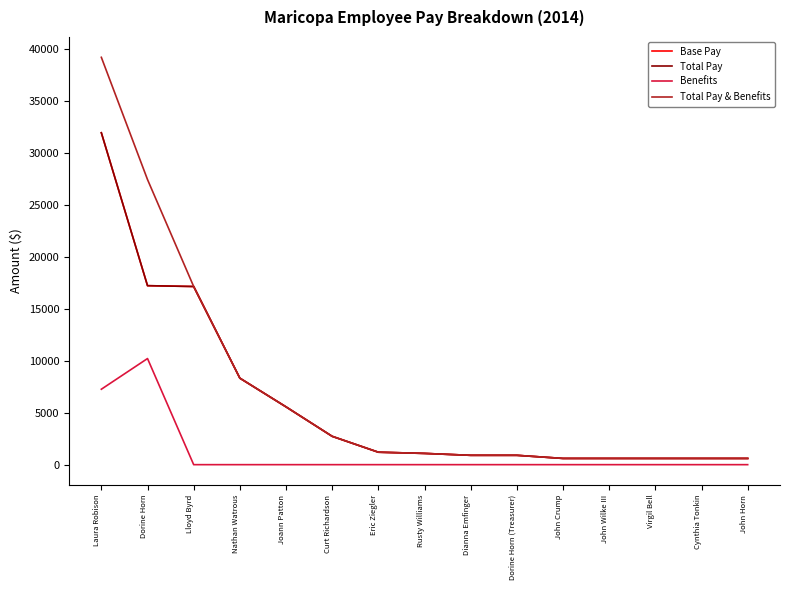

Is this an area chart (filled region under the line)?

No